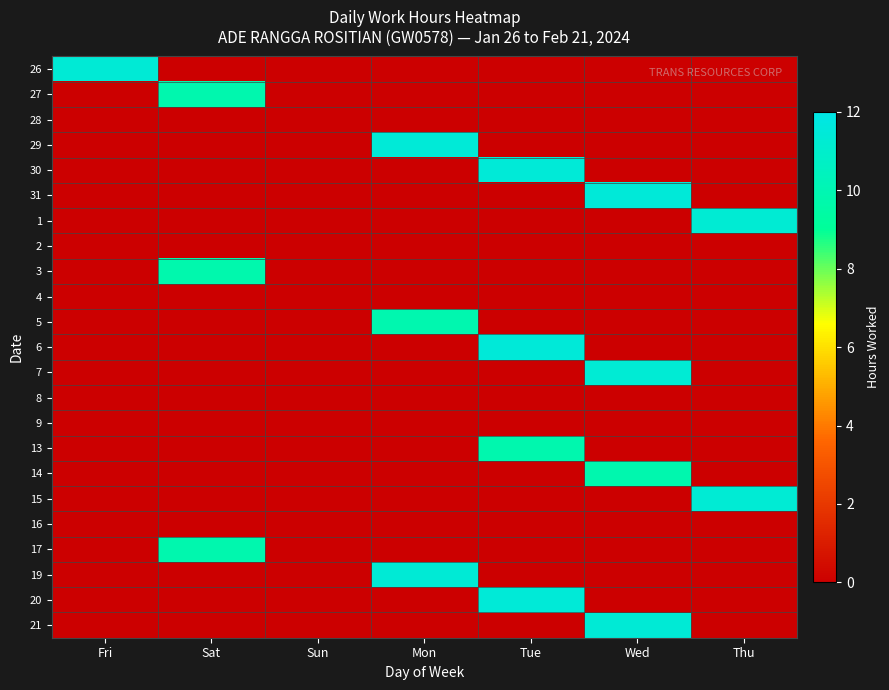

At Sun, list the series in order from largest to smallest.

26, 27, 28, 29, 30, 31, 1, 2, 3, 4, 5, 6, 7, 8, 9, 13, 14, 15, 16, 17, 19, 20, 21